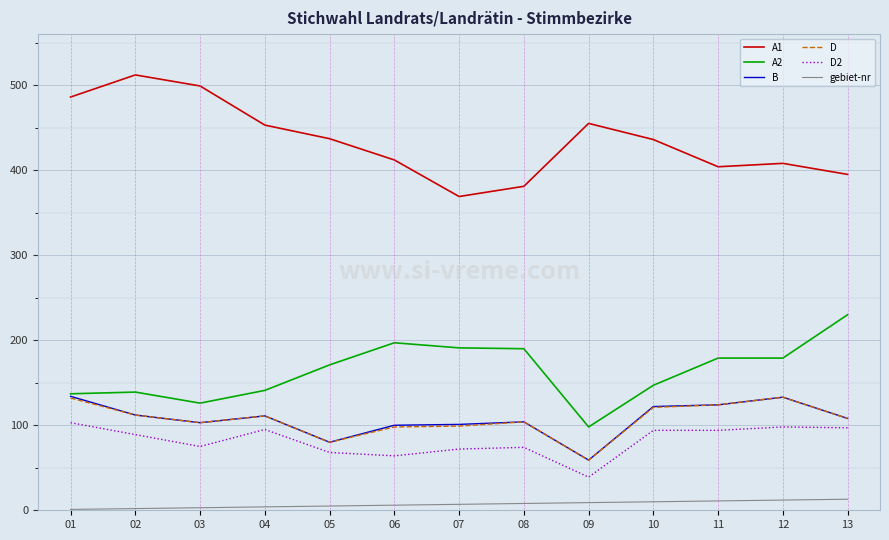

What are all the series names shown in the legend?

A1, A2, B, D, D2, gebiet-nr